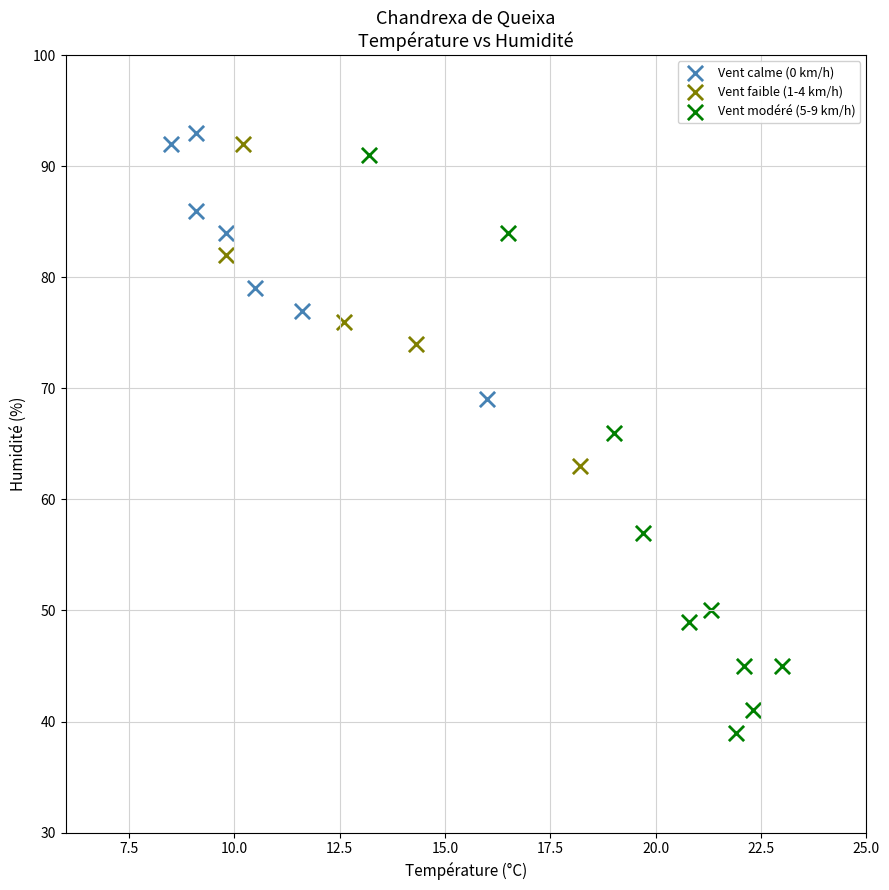

Which series has the largest Y range (max minus min)?

Vent modéré (5-9 km/h)